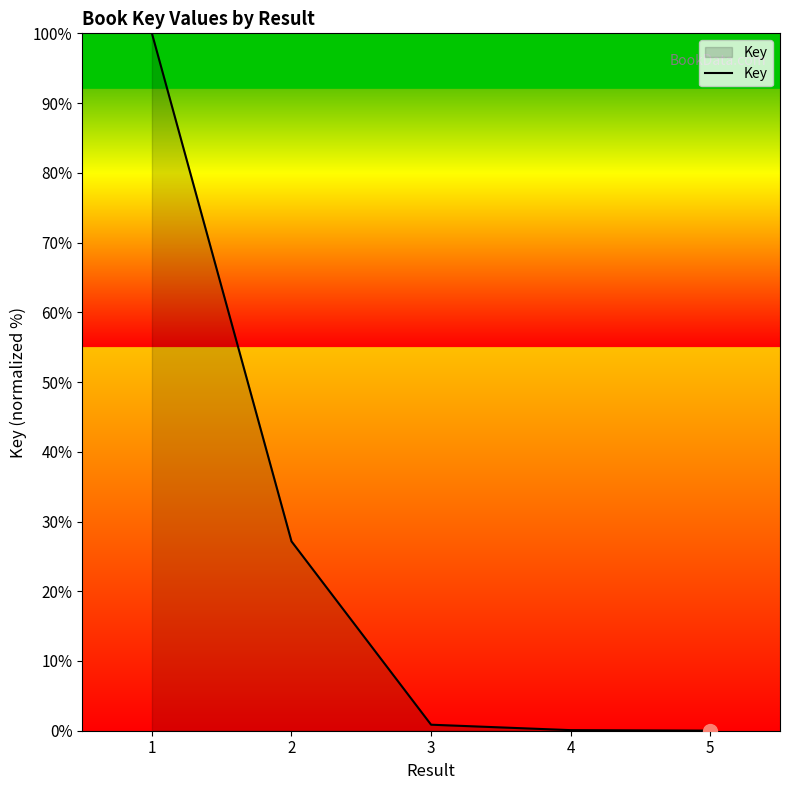

True or false: the data has more than 1 interior local peaks.

False